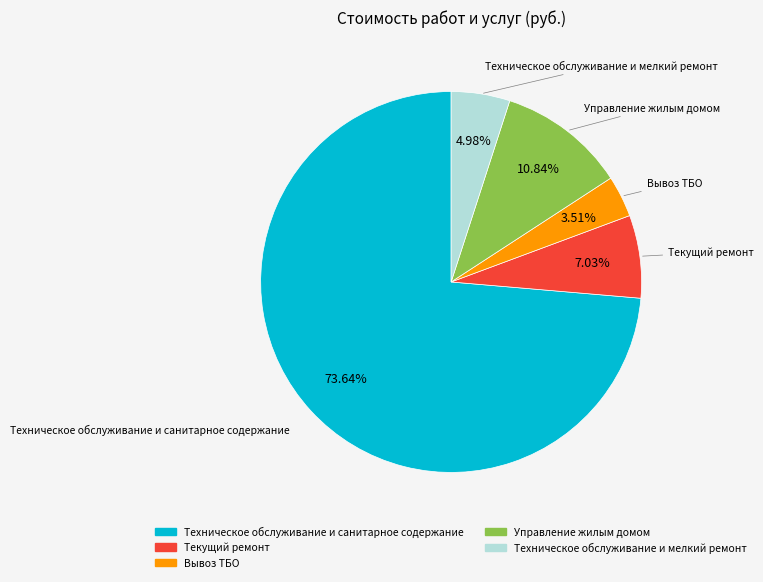

What portion of the pie excludes Техническое обслуживание и санитарное содержание?

26.4%